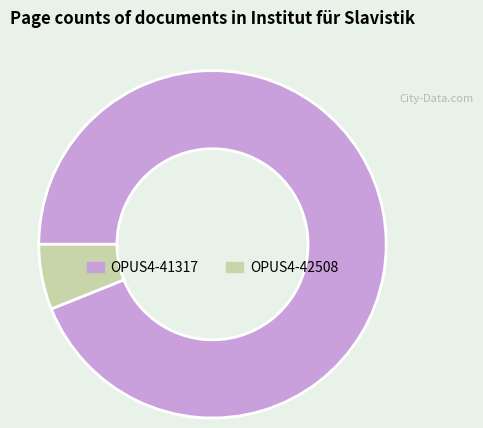

Rank the categories by value from lowest to highest.

OPUS4-42508, OPUS4-41317